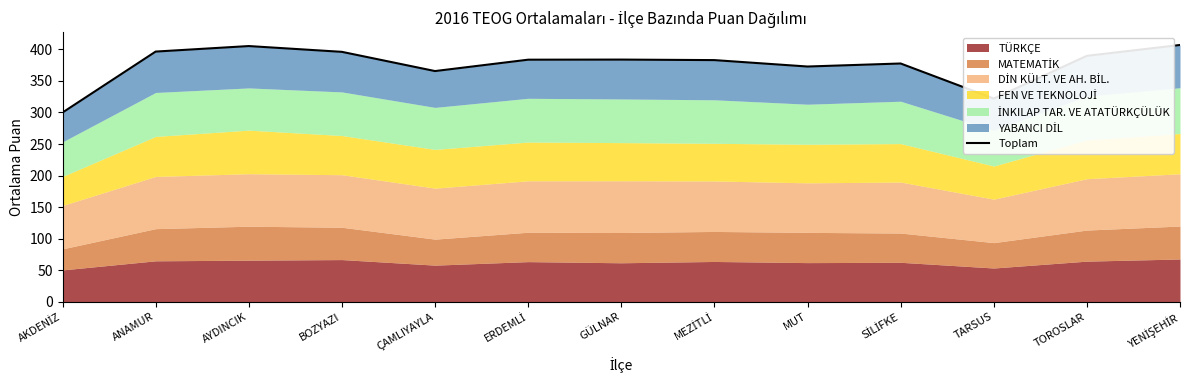

What position from the left is MEZİTLİ?

8